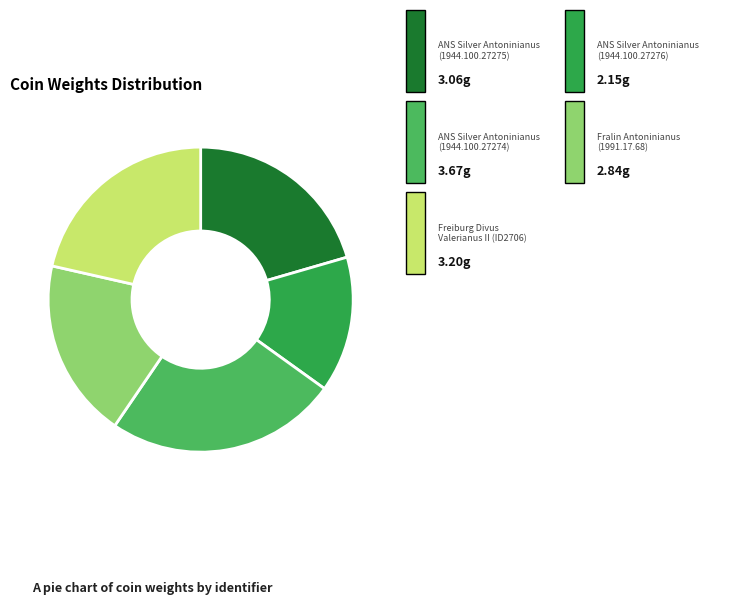

Is there any slice that represents more than half of the pie?

No